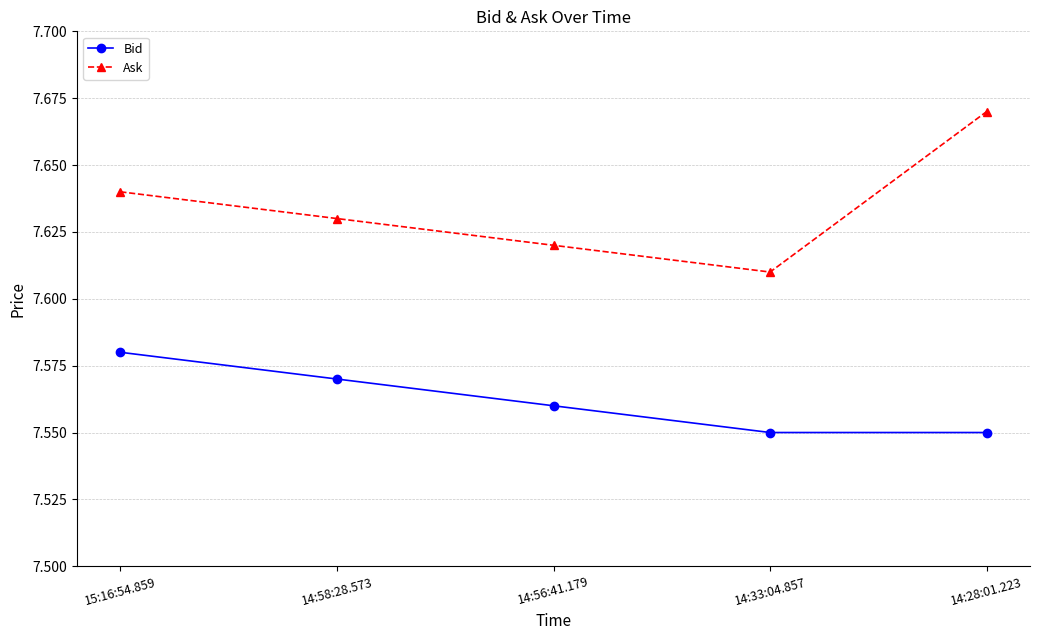

Where is the first local minimum for Ask?

14:33:04.857